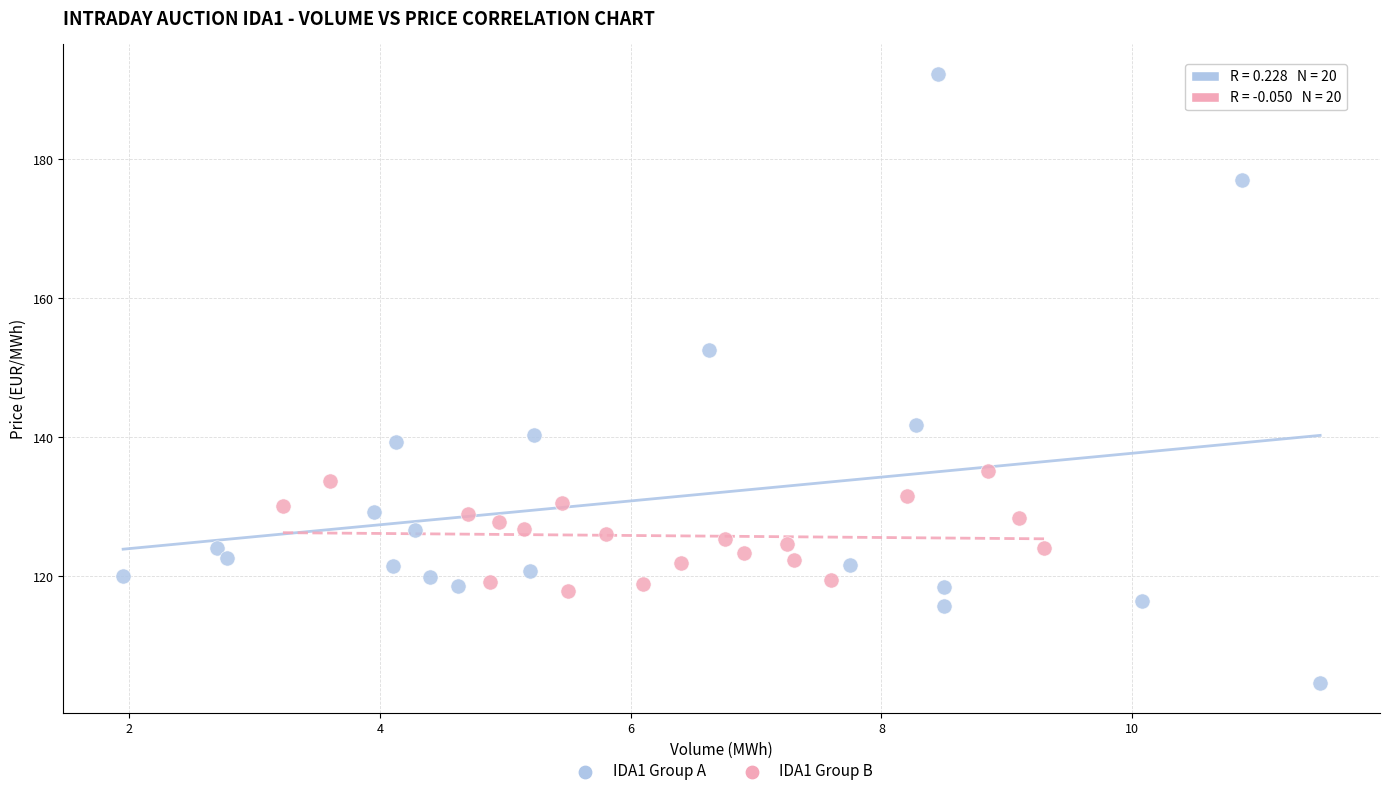

Which series reaches the maximum Y coordinate?

IDA1 Group A